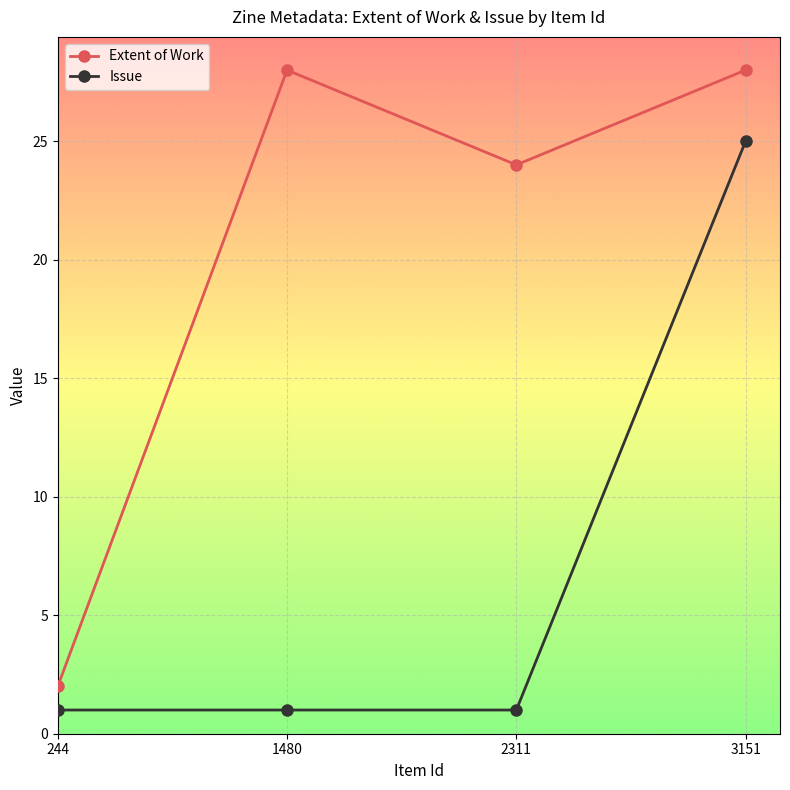

What is the difference between the second highest and second lowest values in the Extent of Work series?

4